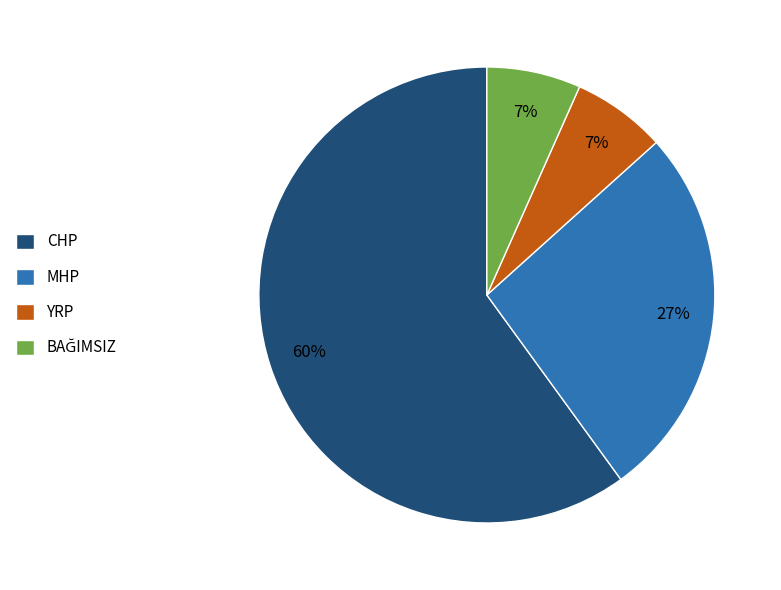

What is the largest slice in the pie chart?

CHP